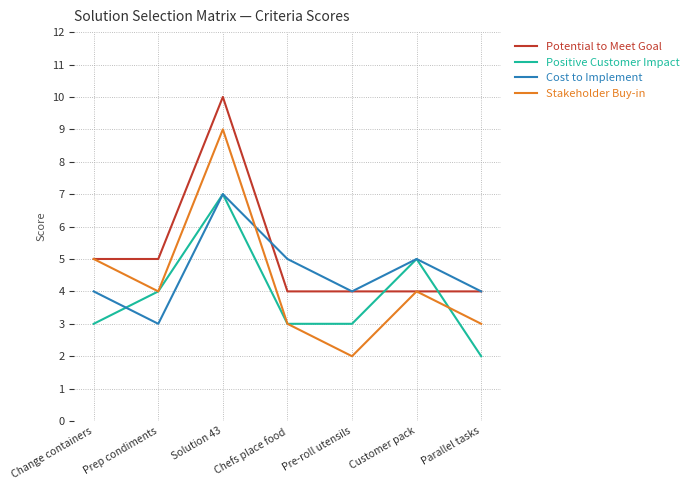

How many lines are shown in the chart?

4